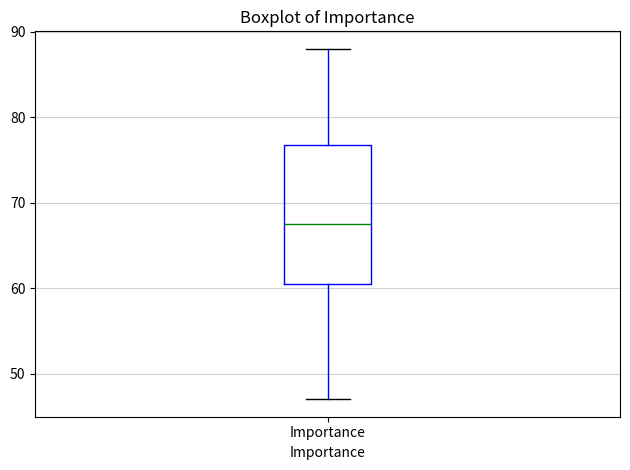

Transcribe this box plot: give where the median line is, the range the box spans, and where the two whiskers end, as read against the y-axis. The values are not printed on the chart, so give them approximately, as read against the axis.

median 68, box 61 to 77, whiskers 47 to 88